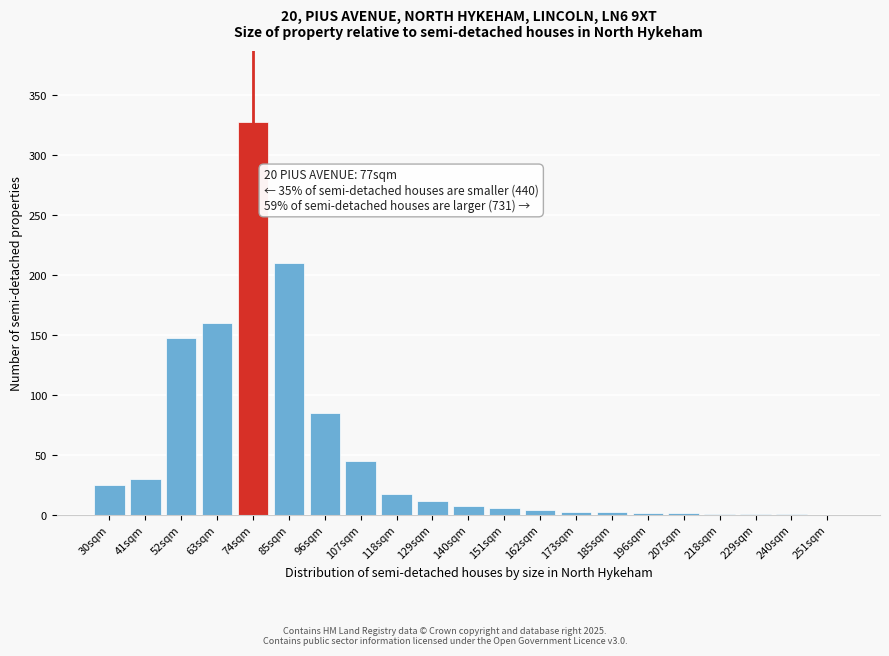

What is the sum of all values?

1092